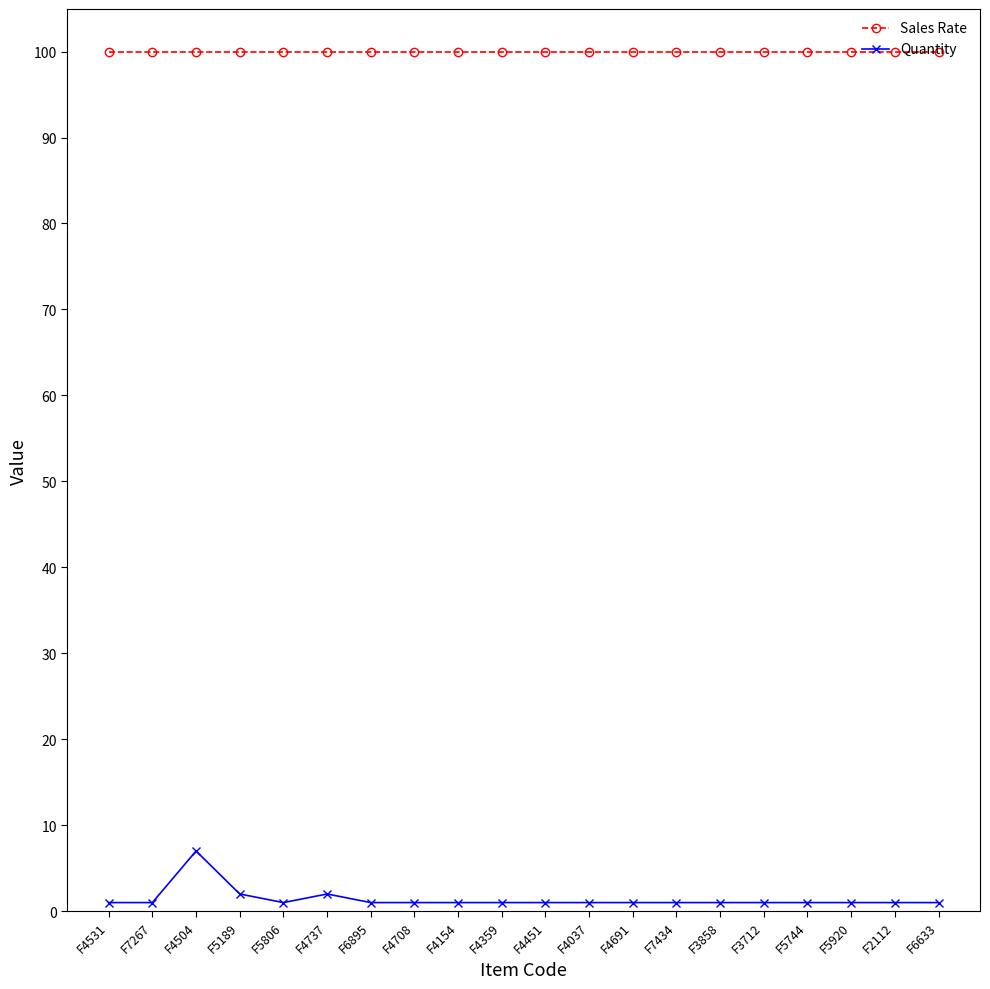

Reading right to left, extract all data points from this chart.

Sales Rate: 100	100	100	100	100	100	100	100	100	100	100	100	100	100	100	100	100	100	100	100
Quantity: 1	1	1	1	1	1	1	1	1	1	1	1	1	1	2	1	2	7	1	1